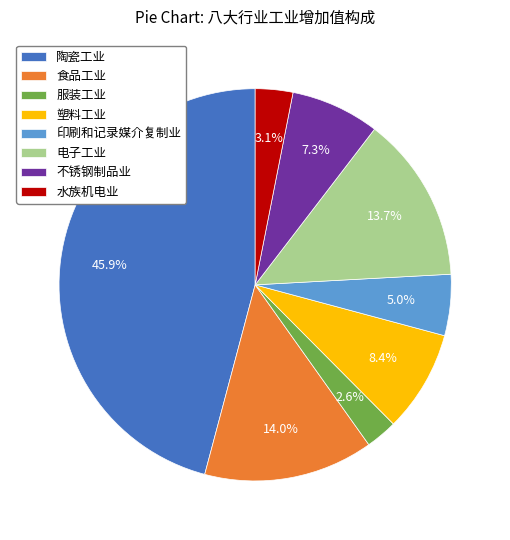

How many slices are in this pie chart?

8